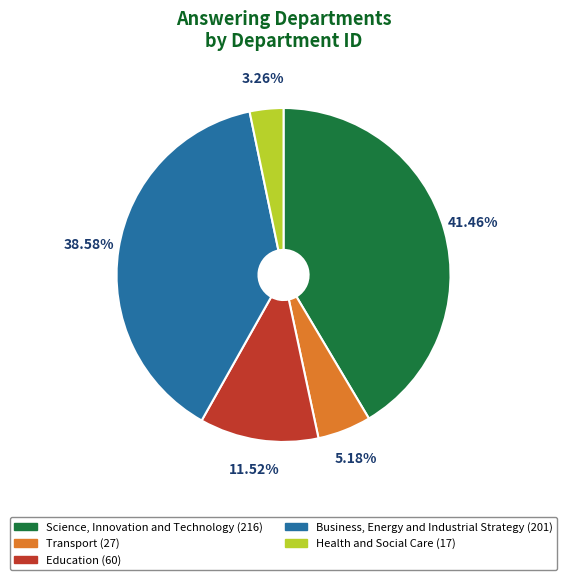

To the nearest percent, what portion does Health and Social Care represent?

3%